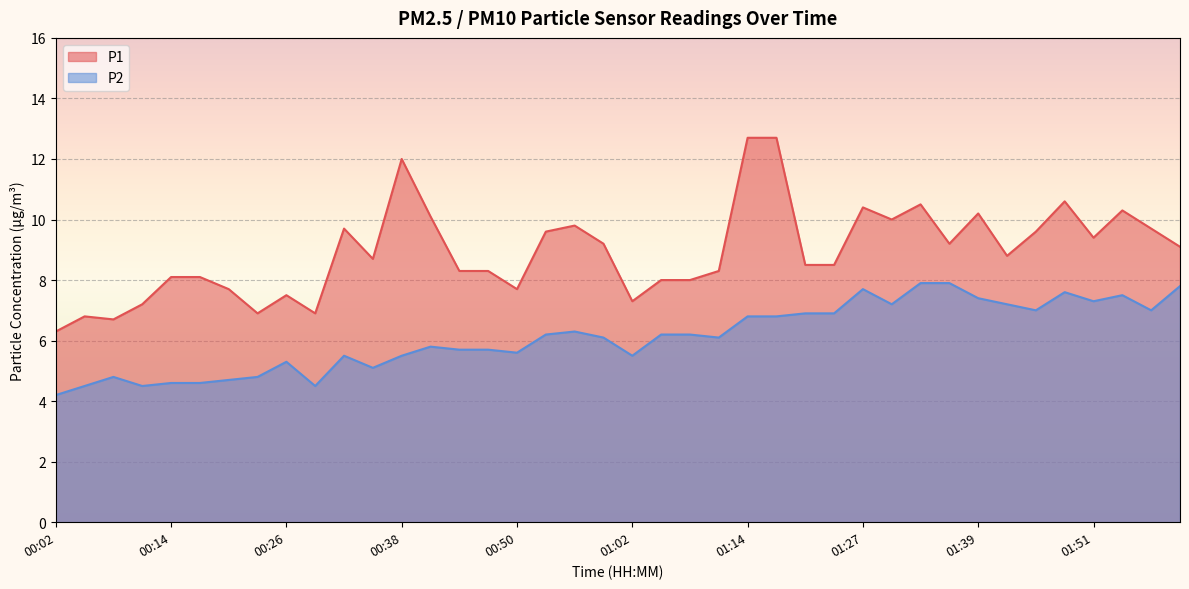

Rank the series at 00:29 from highest to lowest value.

P1, P2